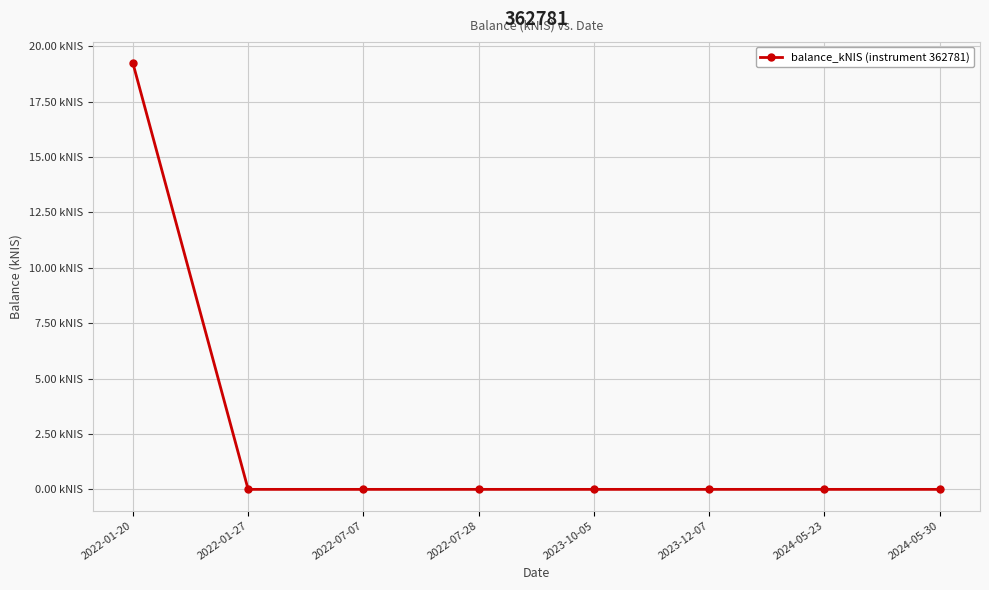

Reading right to left, what are all the values shown in this chart?

0.0	0.0	0.0	0.0	0.0	0.0	0.0	19.2